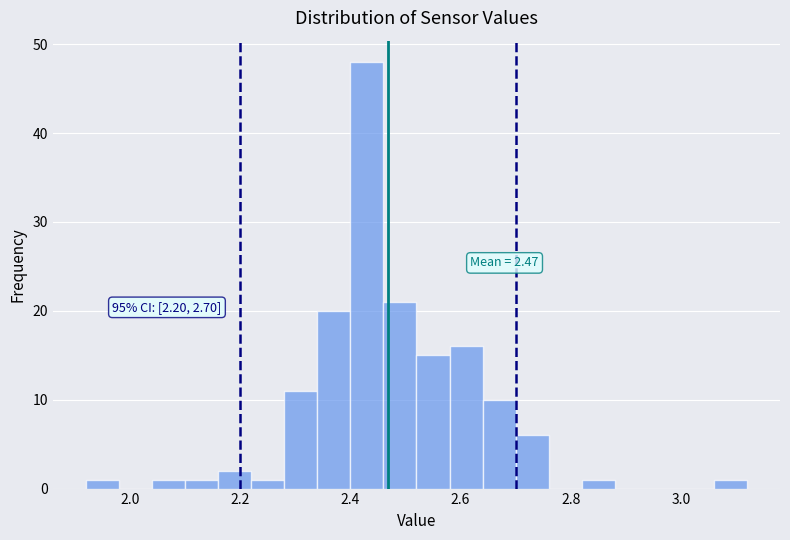

Read against the x-axis, roughly where is the centre of the tallest bar?

2.44